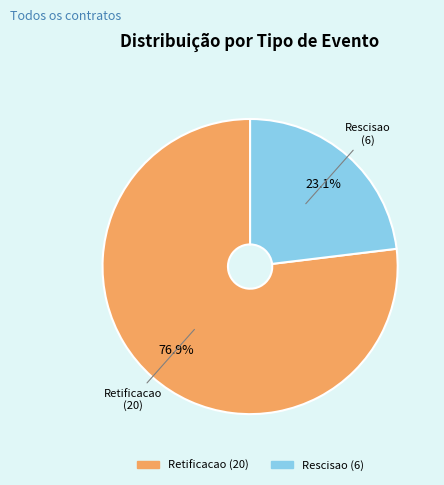

To the nearest percent, what is the average slice percentage?

50%